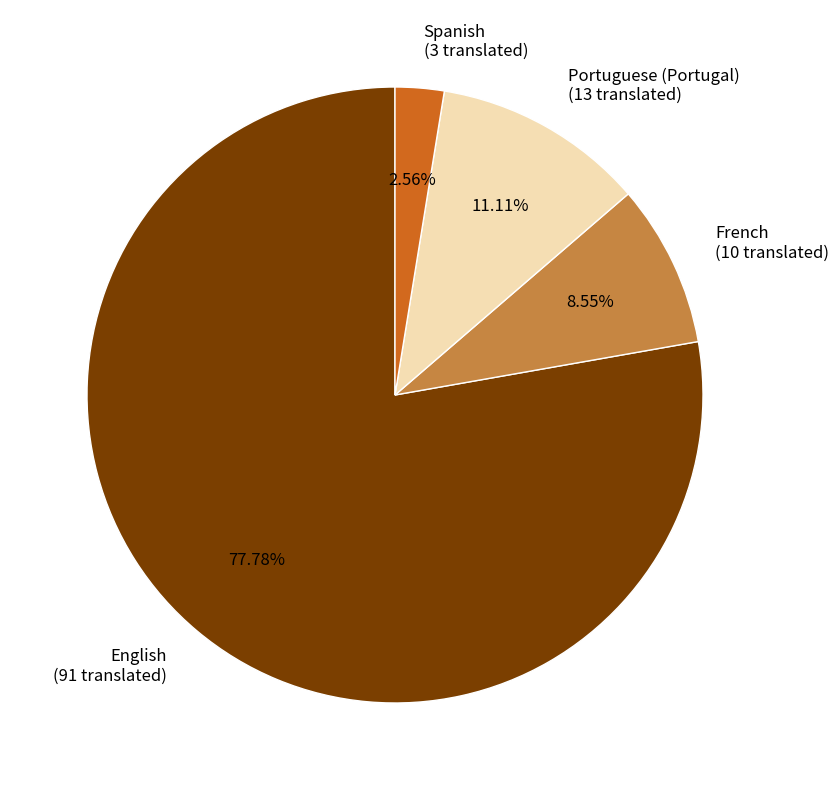

What is the smallest slice in the pie chart?

Spanish